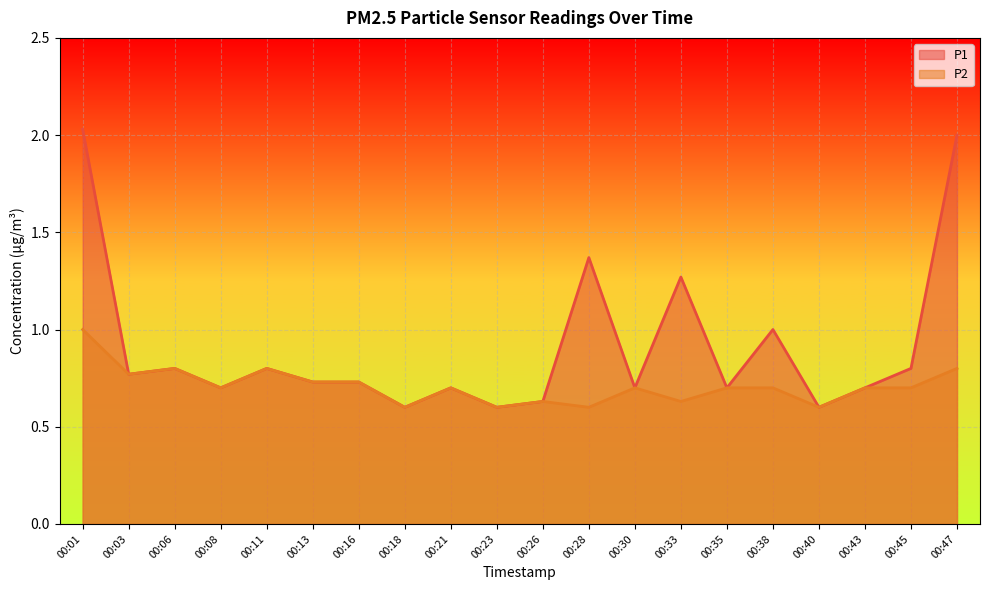

Where is P1 nearest to the value 1?

00:38